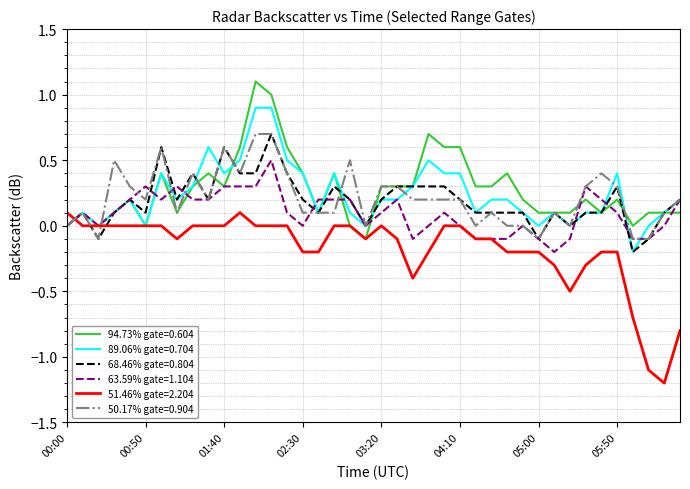

What are all the series names shown in the legend?

94.73% gate=0.604, 89.06% gate=0.704, 68.46% gate=0.804, 63.59% gate=1.104, 51.46% gate=2.204, 50.17% gate=0.904